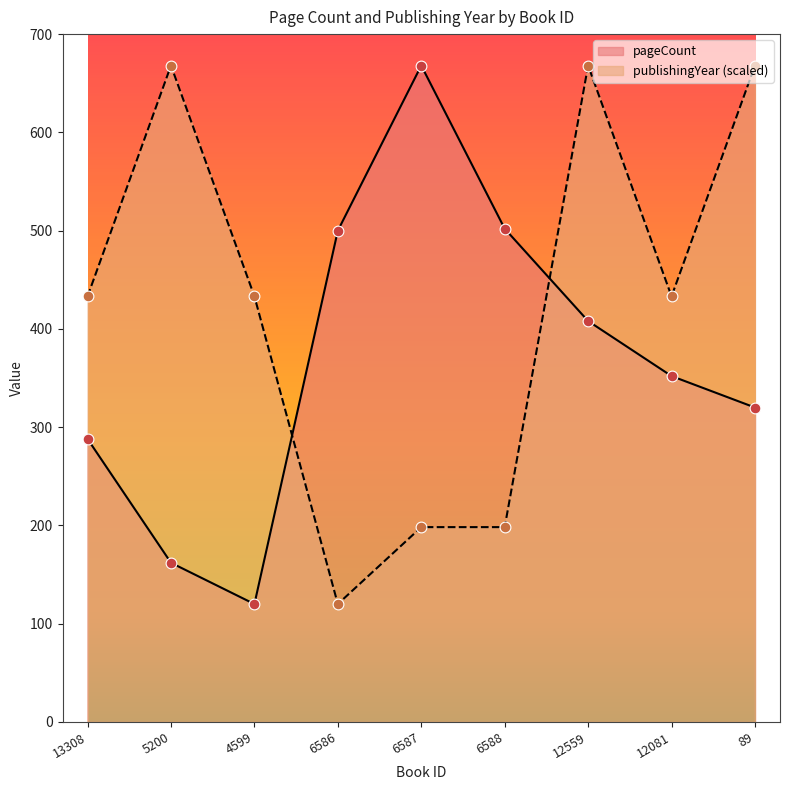

What are all the series names shown in the legend?

pageCount, publishingYear (scaled)